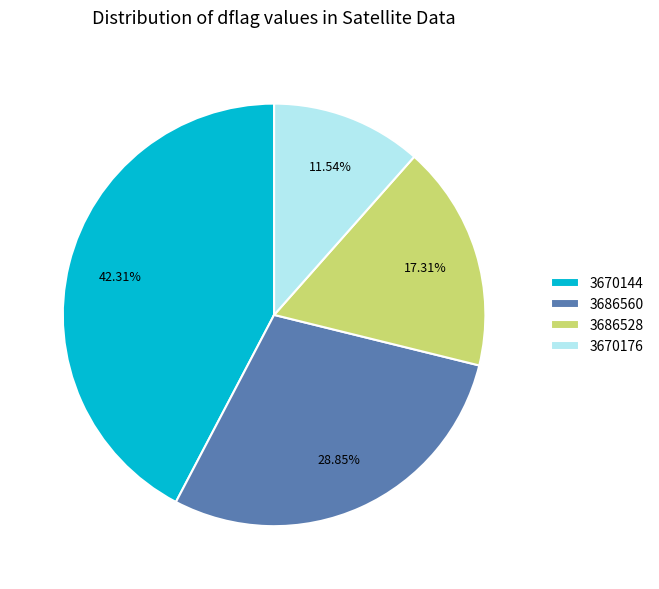

Does 3686528 represent more than half of the total?

No